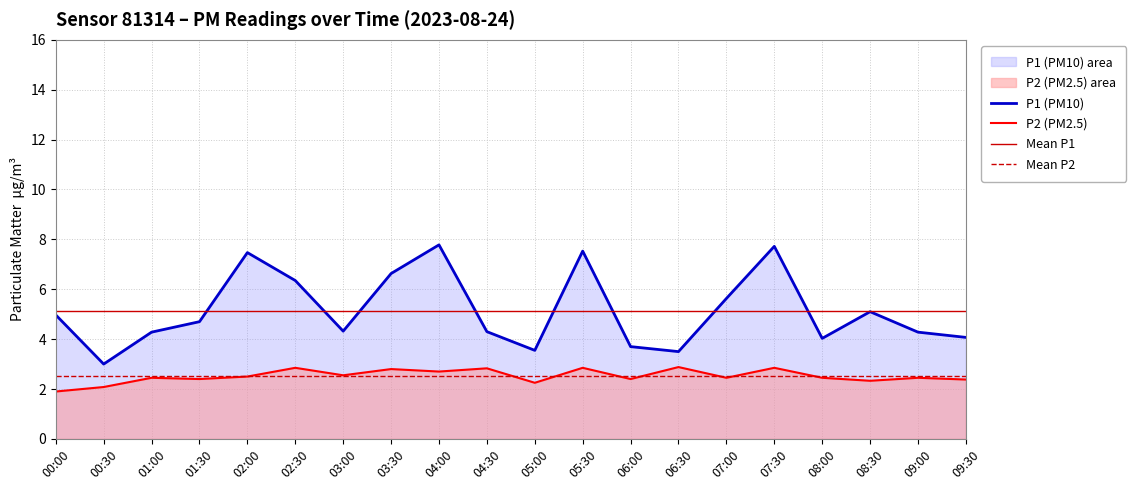

Read the P2 value at 07:00.

2.5